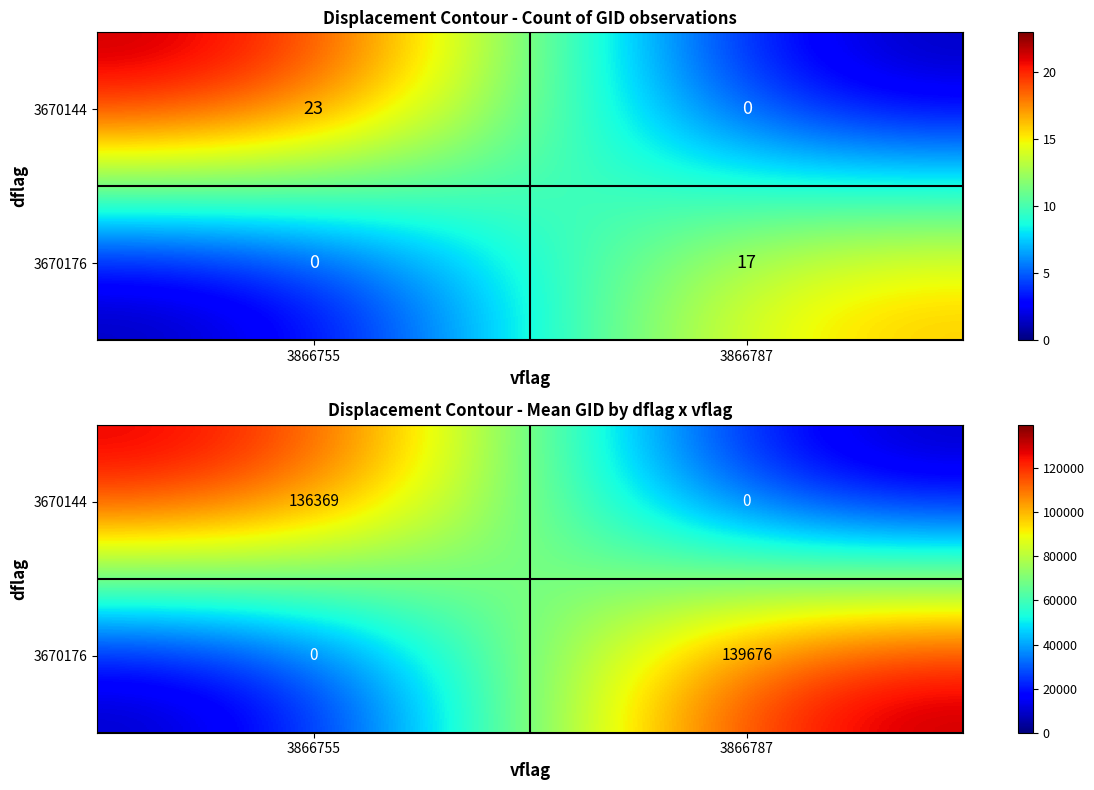

Which series has the largest range (max minus min)?

3670176